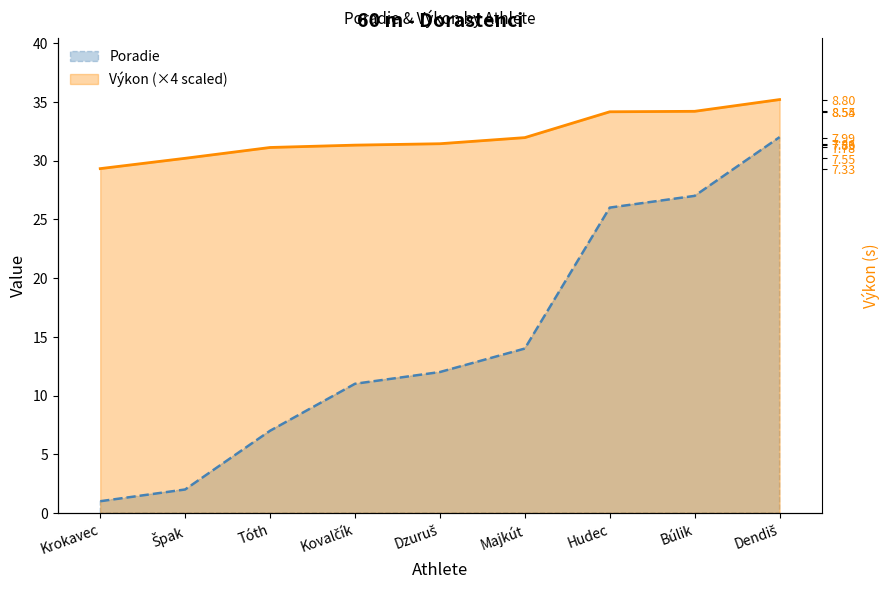

What is the difference between the maximum and second lowest values in the Výkon series?

5.0